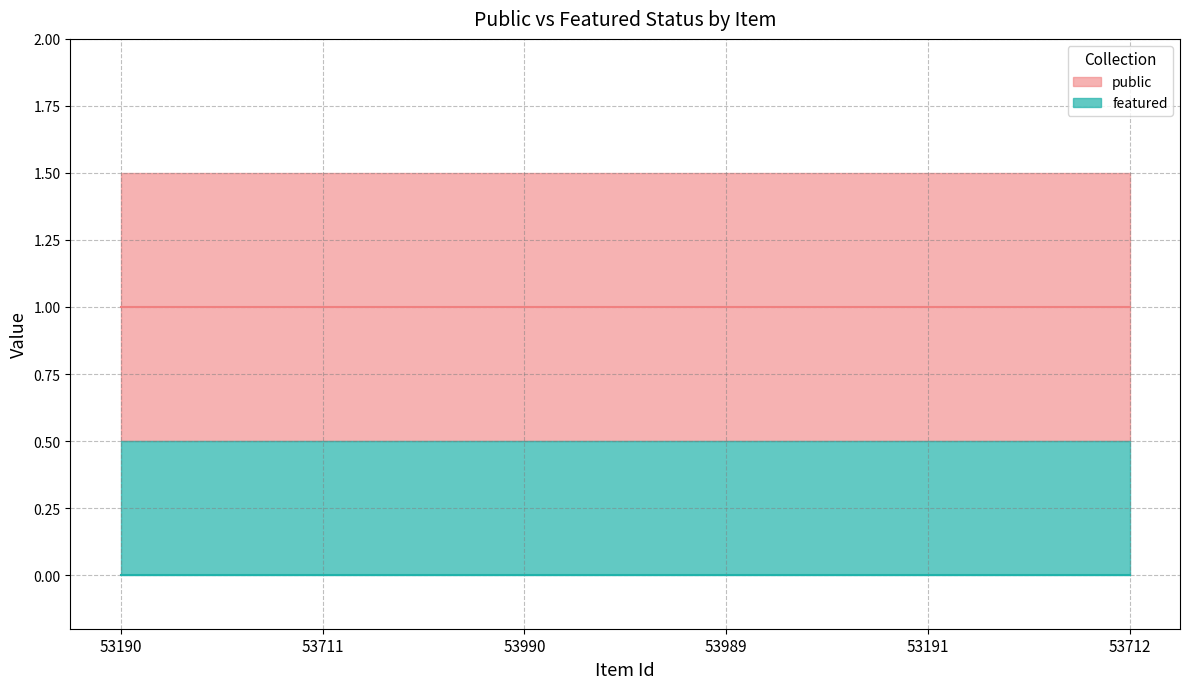

What is the value of the public point at the 3rd from the left?

1